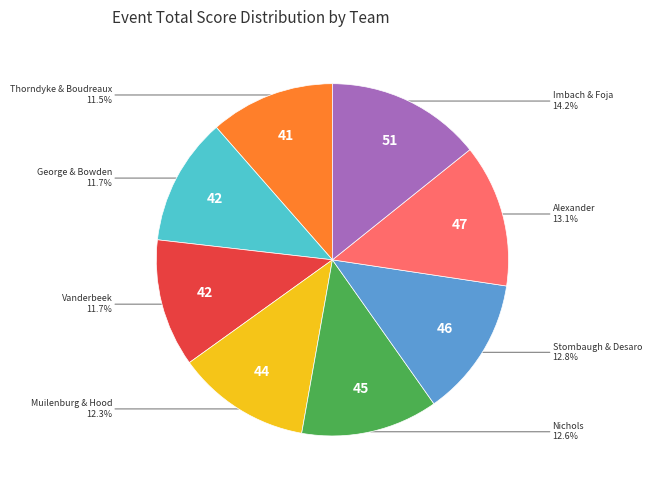

Is there any slice that represents more than half of the pie?

No